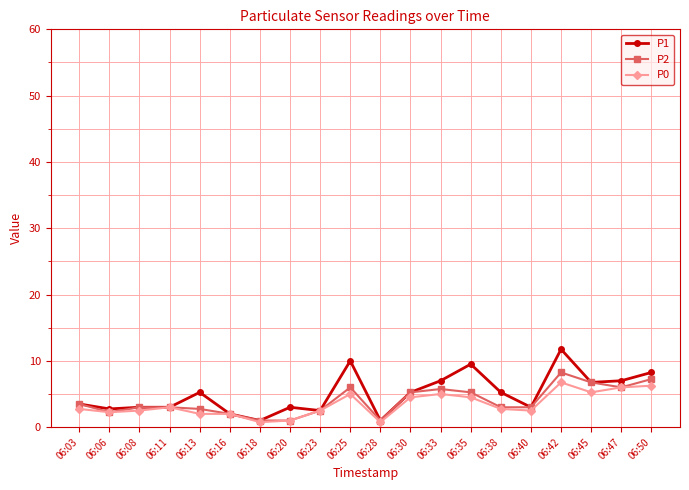

True or false: P2 has a value of 9.7 at 06:45.

False